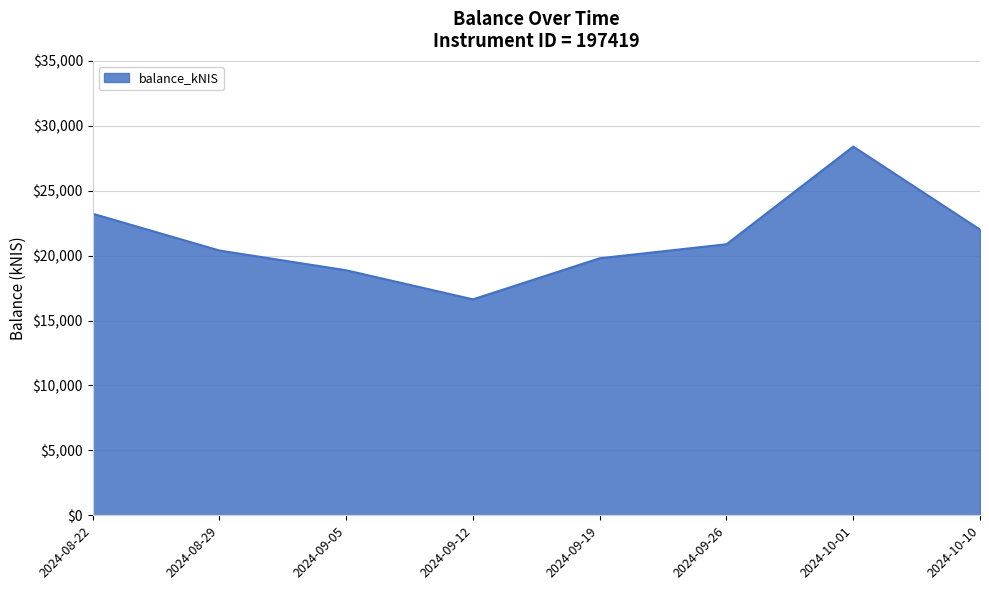

Rank the categories by value from highest to lowest.

2024-10-01, 2024-08-22, 2024-10-10, 2024-09-26, 2024-08-29, 2024-09-19, 2024-09-05, 2024-09-12